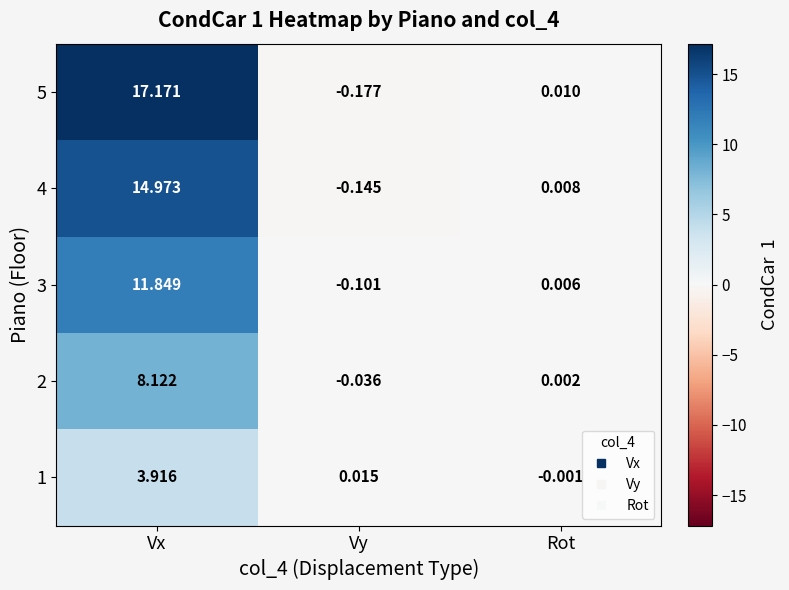

At how many categories does at least one series exceed 13?

1